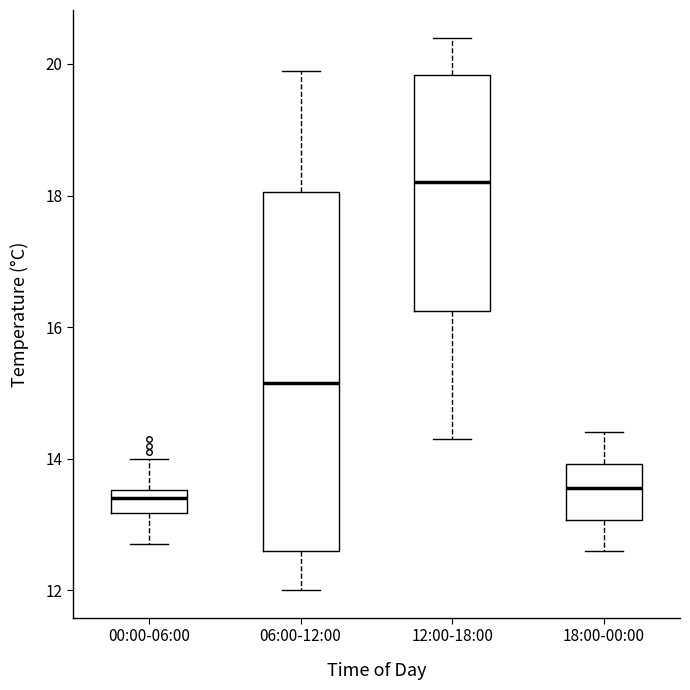

Where does the lower whisker of the box for 18:00-00:00 end on the y-axis? The values are not printed on the chart, so give them approximately, as read against the axis.

12.6